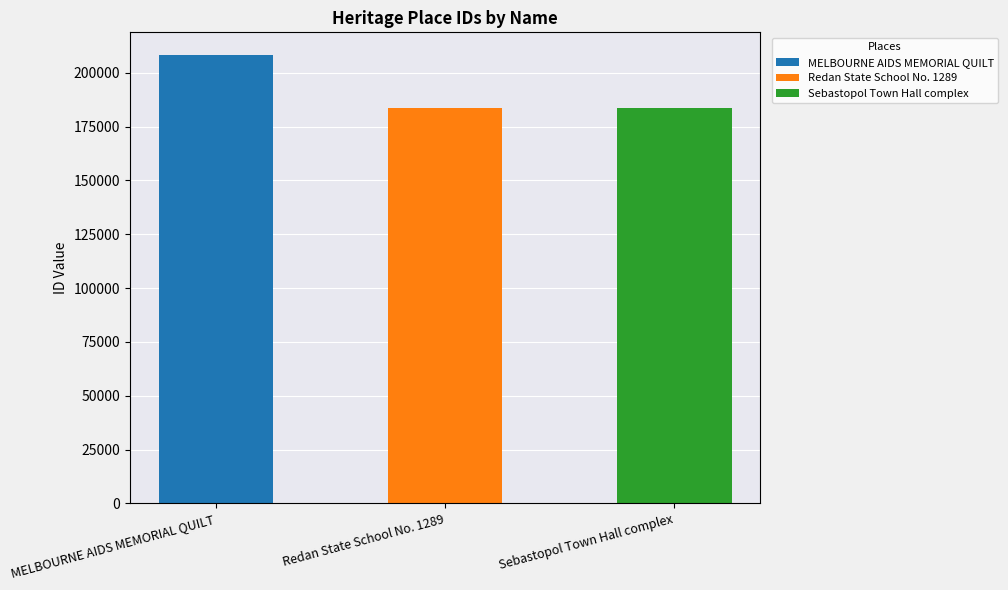

Where is the data nearest to the value 196057?

Sebastopol Town Hall complex